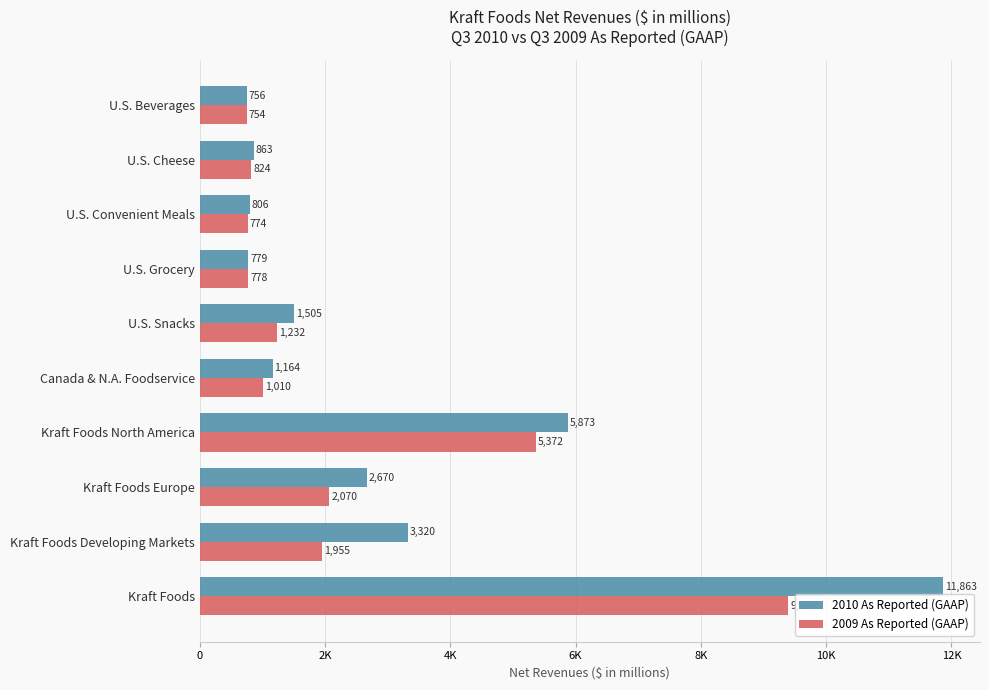

What is the value of the 2009 As Reported (GAAP) bar at the 6th from the left?

1010